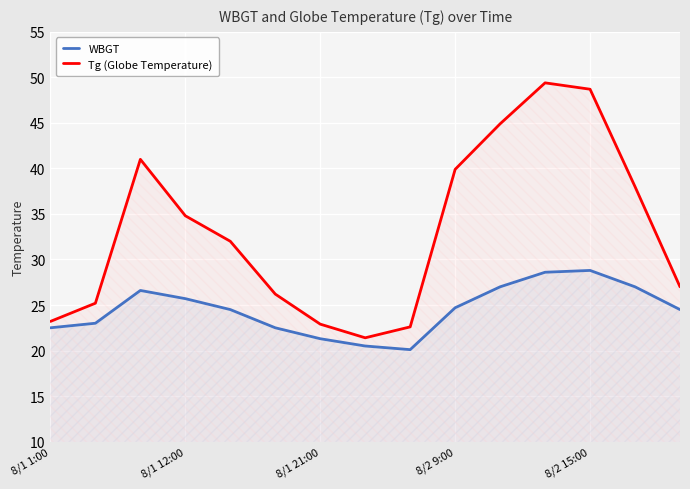

The Tg (Globe Temperature) series shows 14.1 at 8/2 9:00. True or false?

False